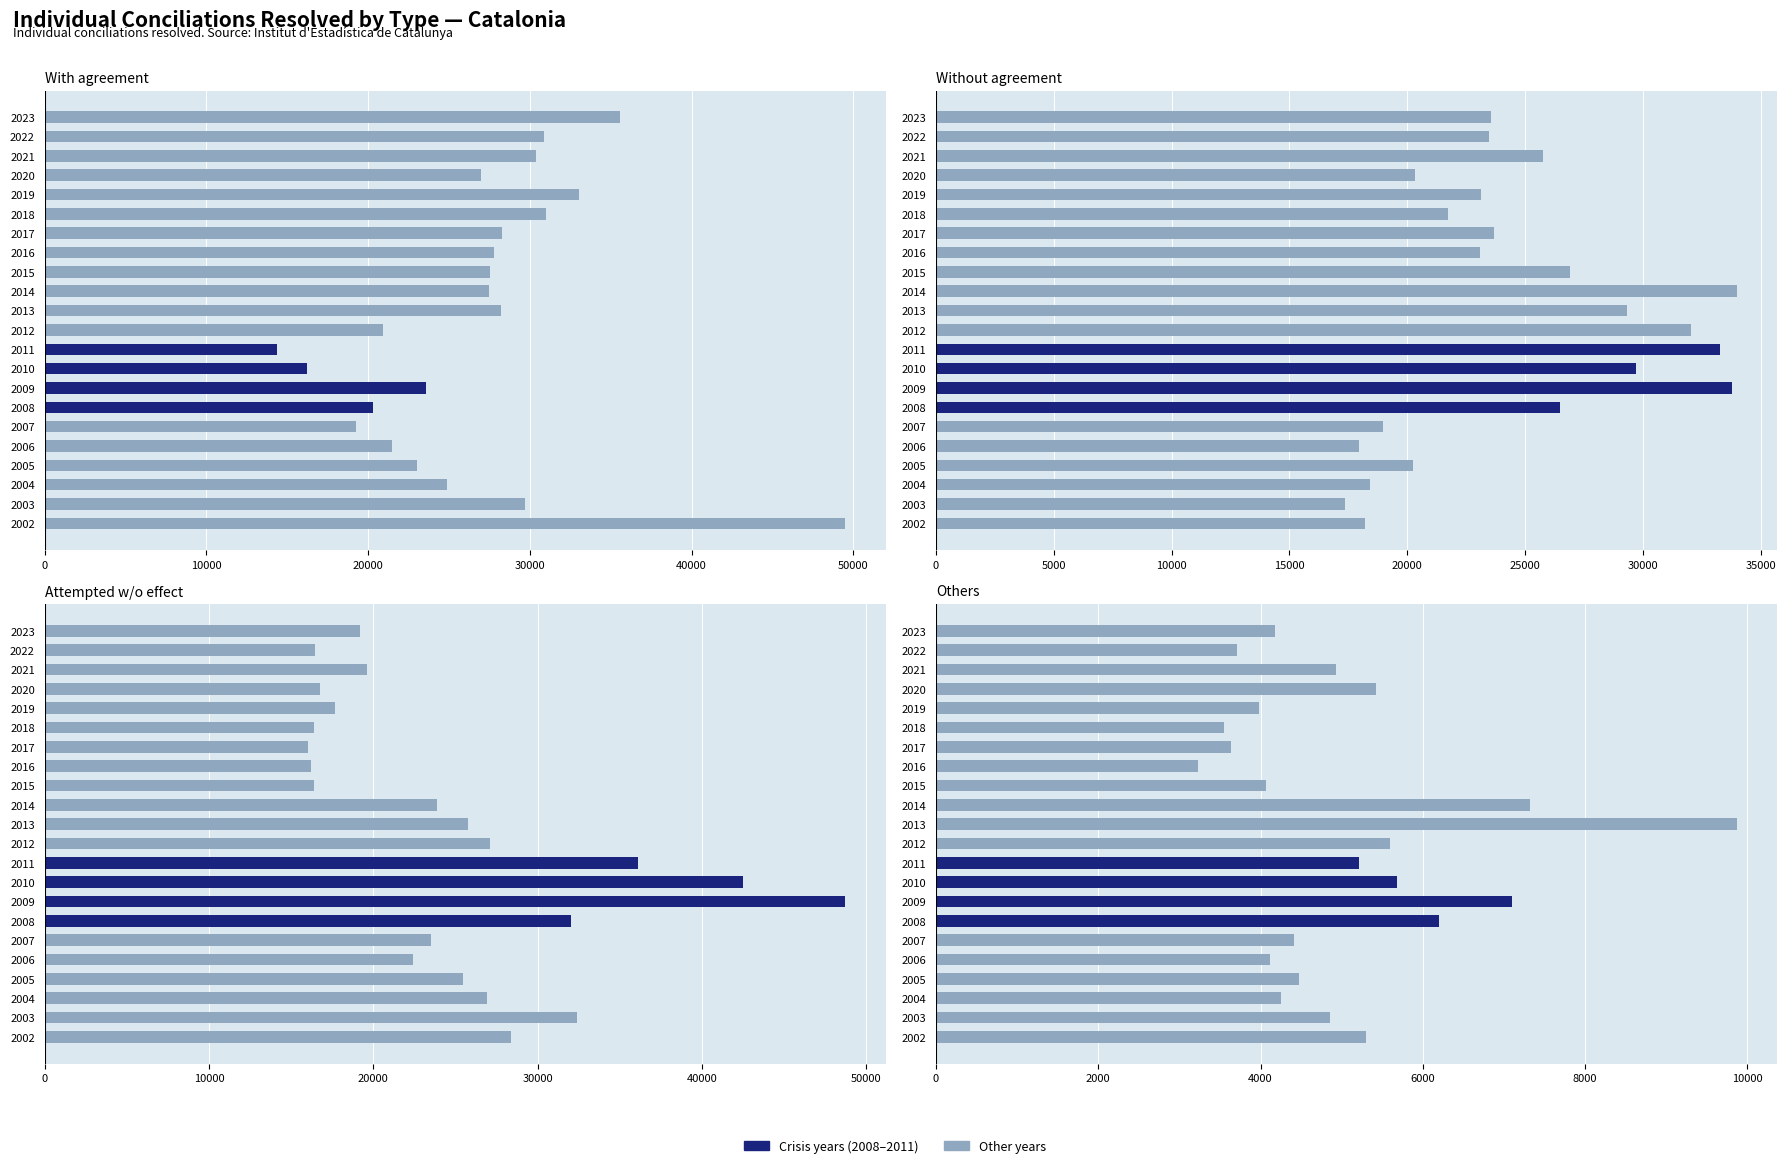

Which series has the largest range (max minus min)?

With agreement